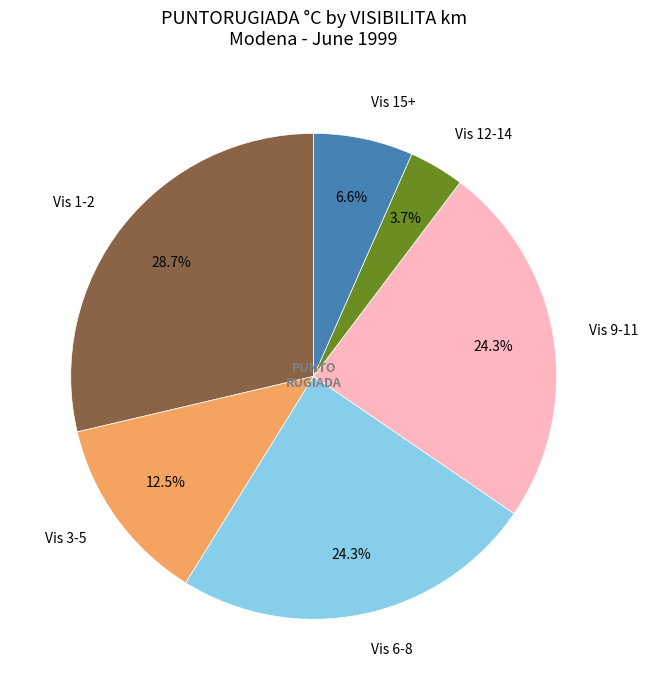

To the nearest percent, what is the average slice percentage?

17%